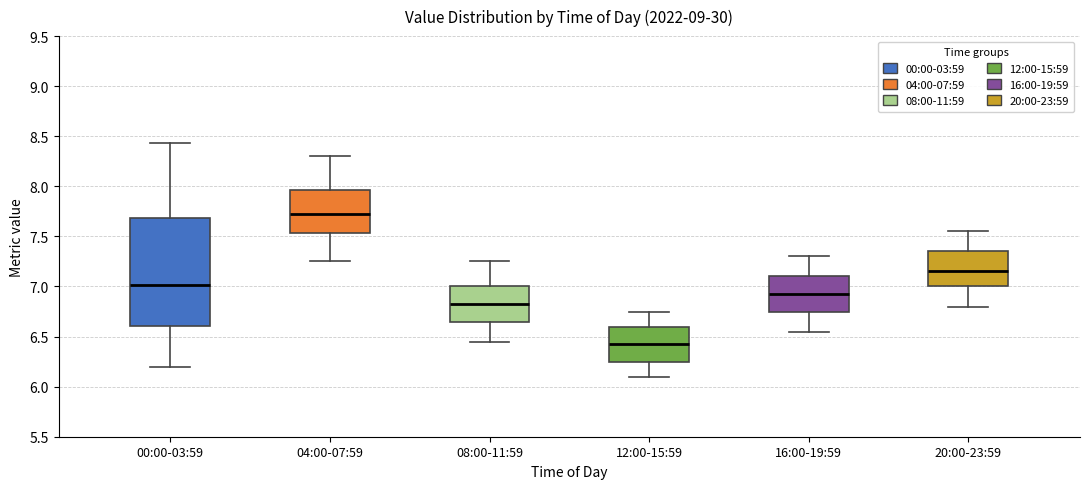

Which box has the highest median line?

04:00-07:59